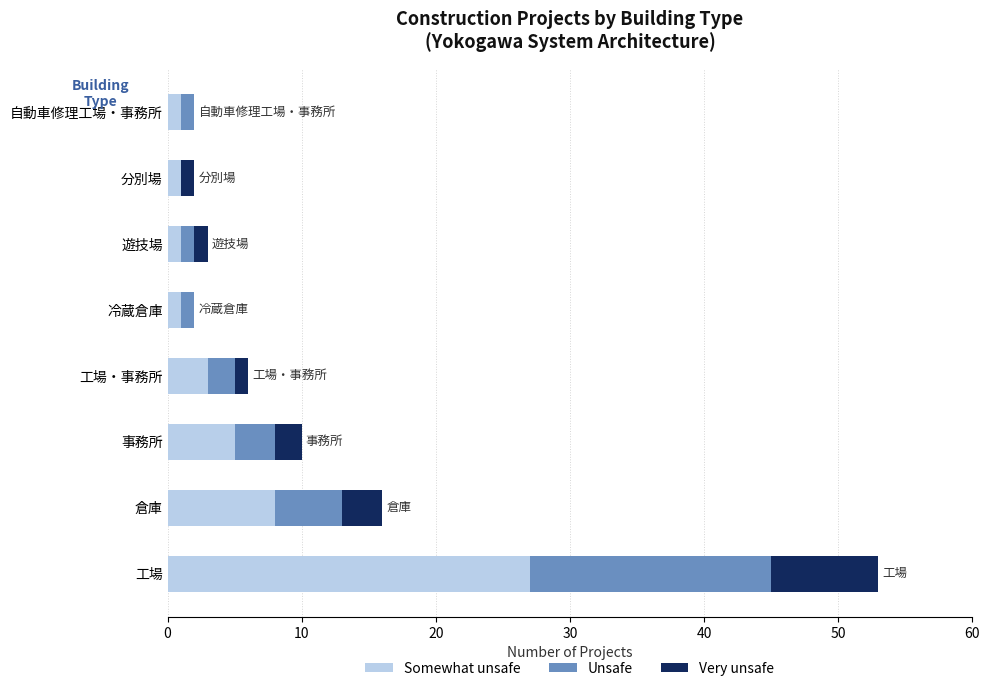

What is the total value across all series at 倉庫?

16